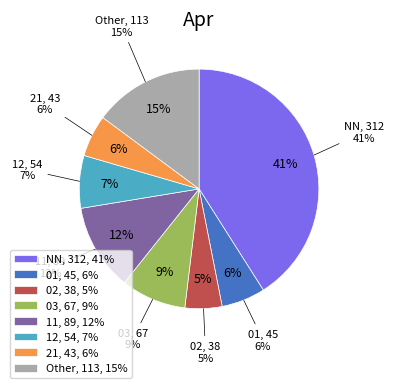

Which slice is the largest?

NN